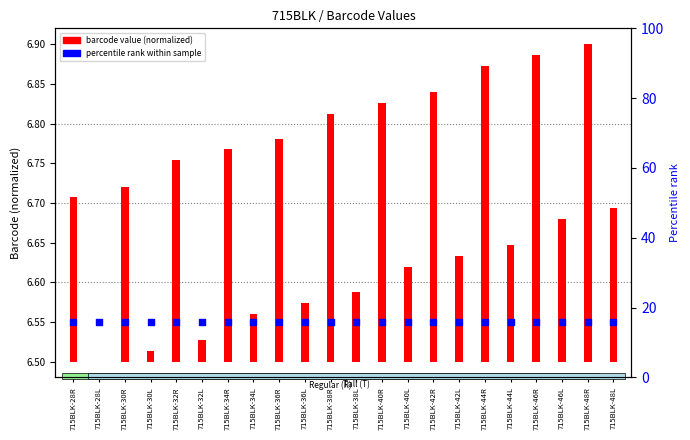

Is the value of barcode value (normalized) at 715BLK-32R greater than the value of percentile rank within sample at 715BLK-34L?

No